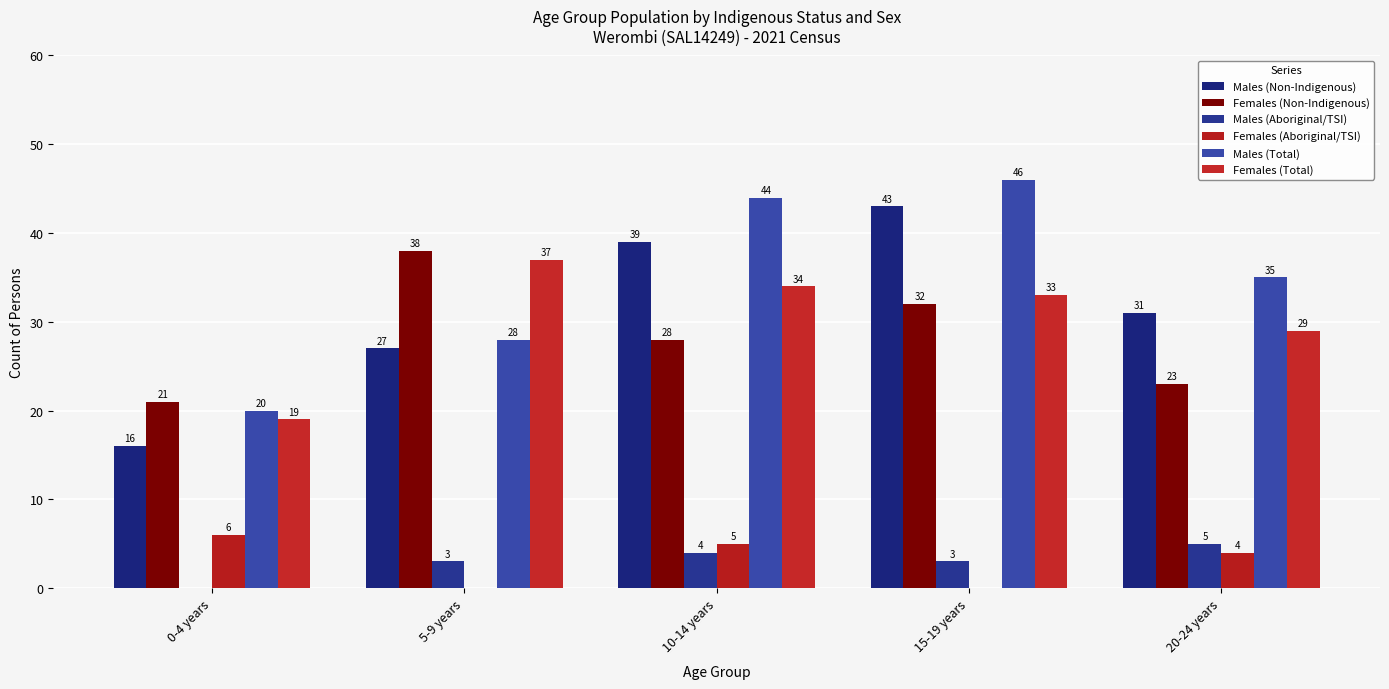

List the series in order of their peak value, lowest first.

Males (Aboriginal/TSI), Females (Aboriginal/TSI), Females (Total), Females (Non-Indigenous), Males (Non-Indigenous), Males (Total)